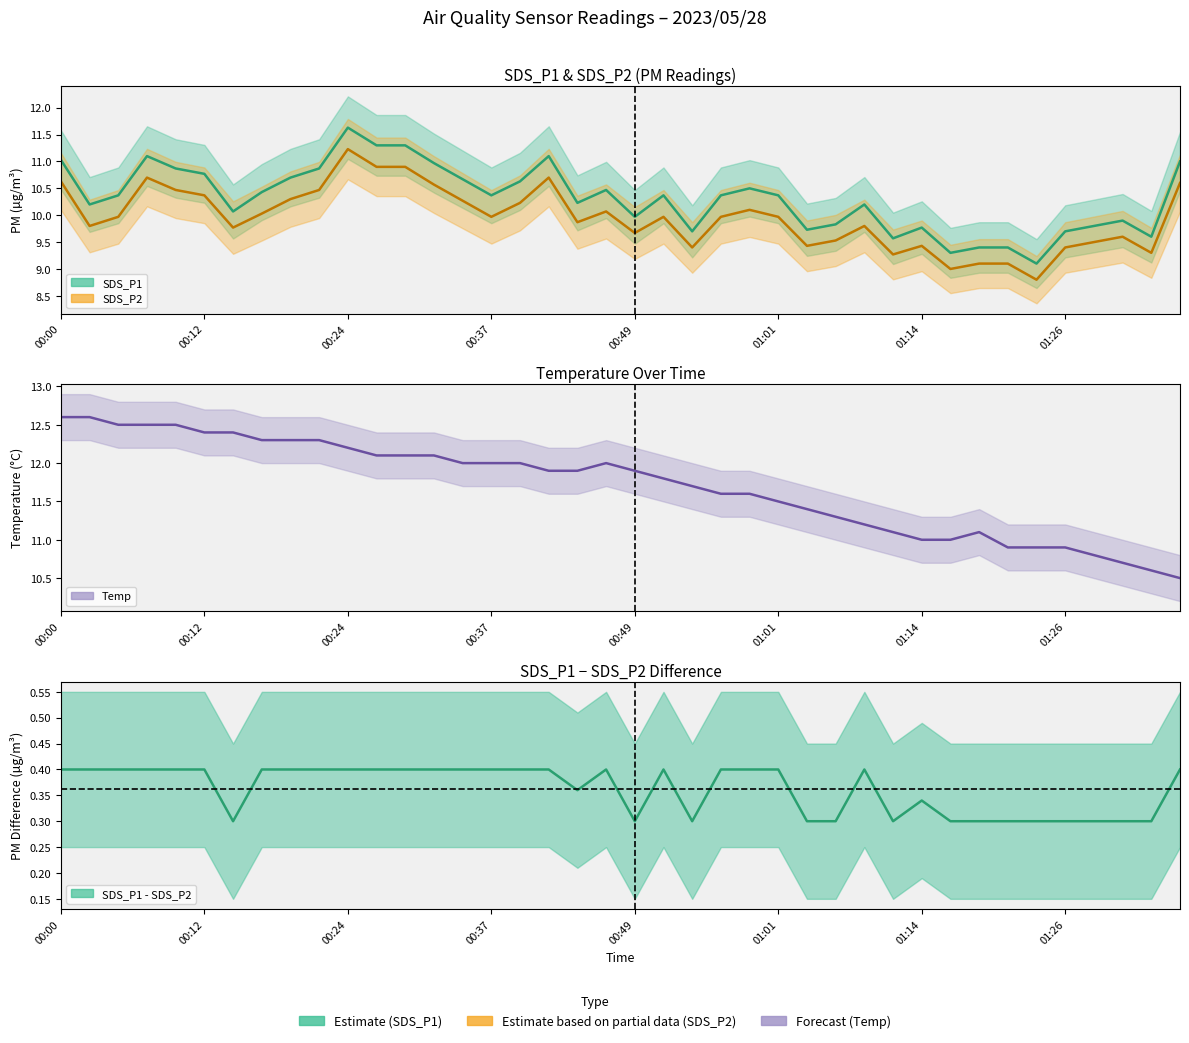

What is the difference between the SDS_P2 values at 25 and 17?

0.7